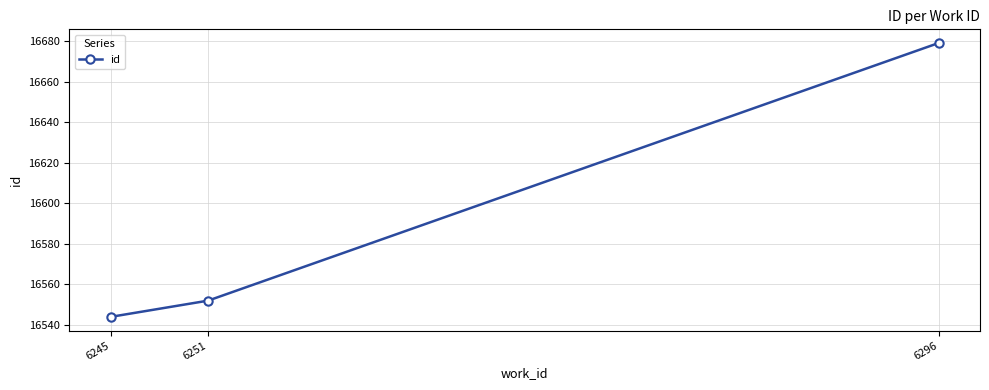

Reading right to left, transcribe all the data shown in this chart.

16679	16552	16544